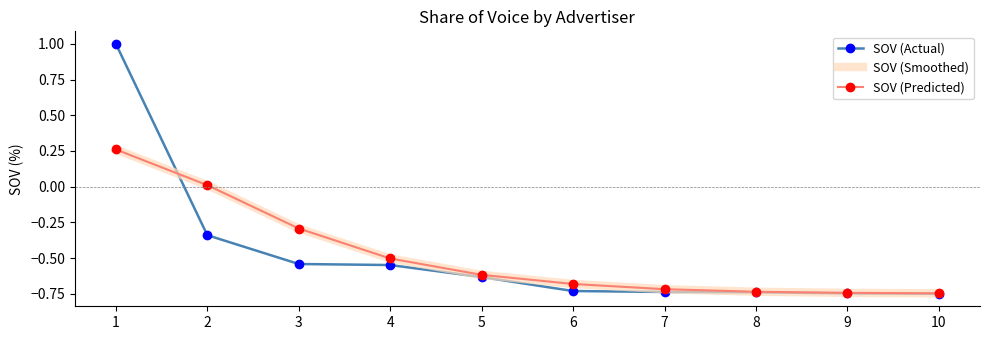

True or false: SOV (Predicted) and SOV (Smoothed) cross at least once.

False